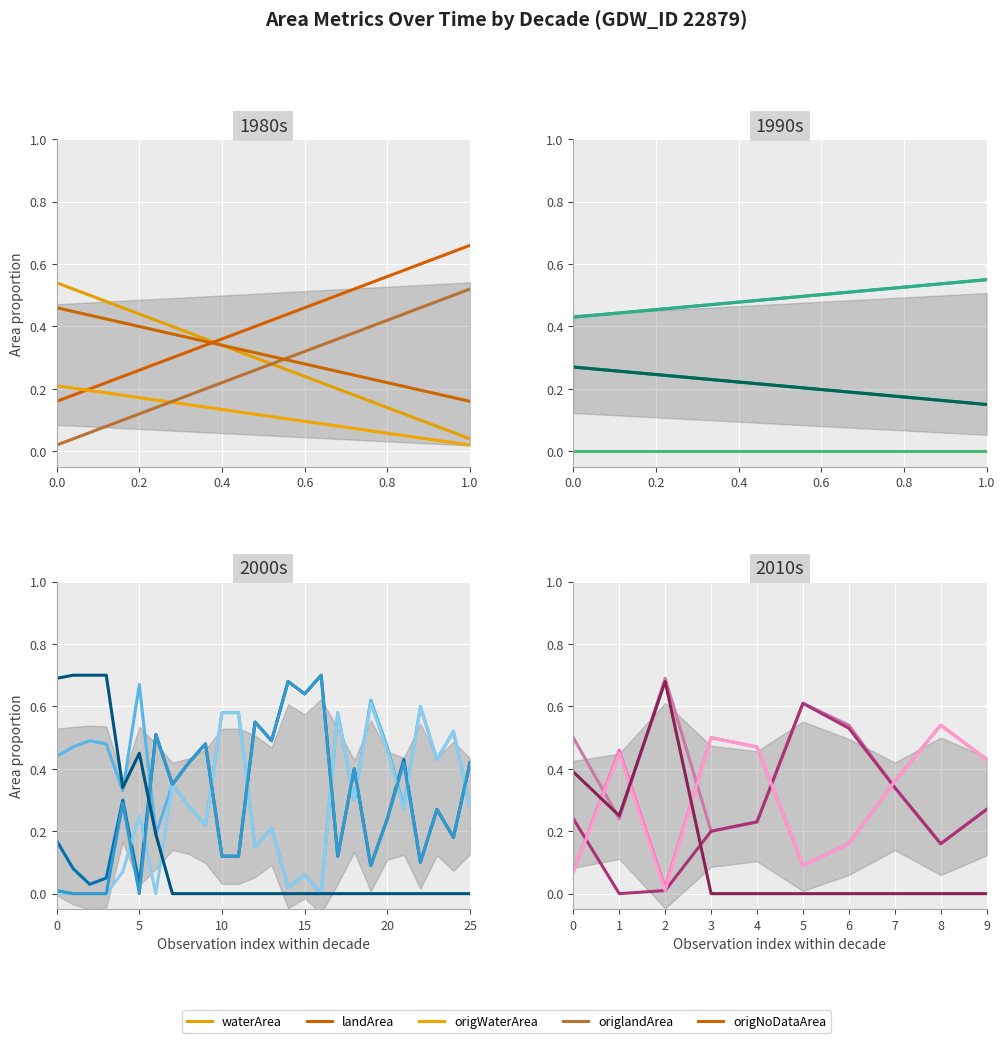

Rank the series at 9 from highest to lowest value.

landArea, origlandArea, waterArea, origWaterArea, origNoDataArea